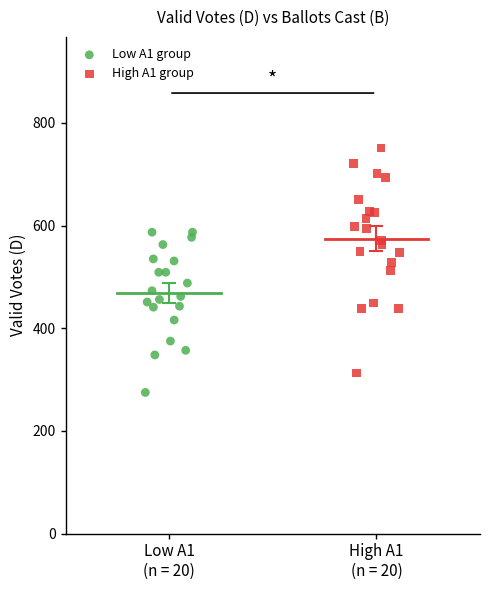

Which series contains the lowest Y value?

Low A1 group